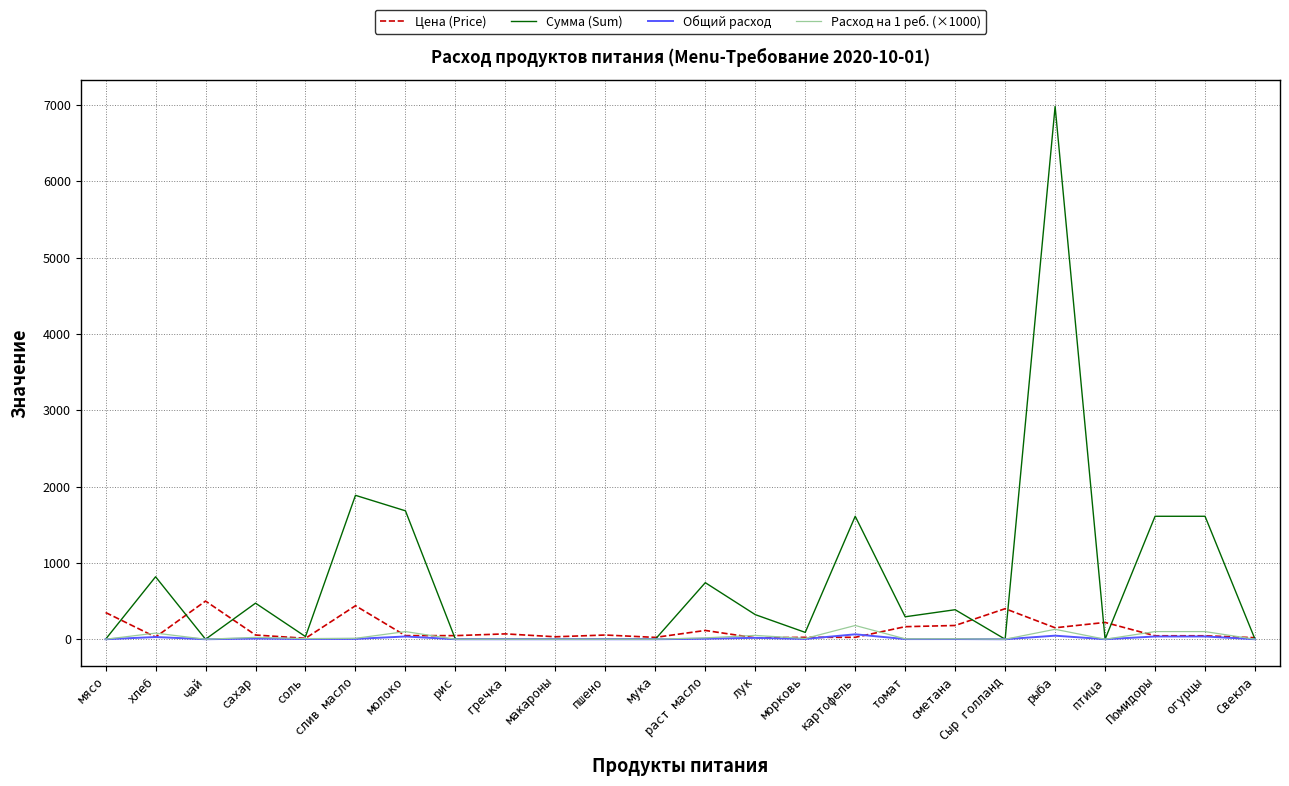

The value of Общий расход at Свекла is 0.0. True or false?

True